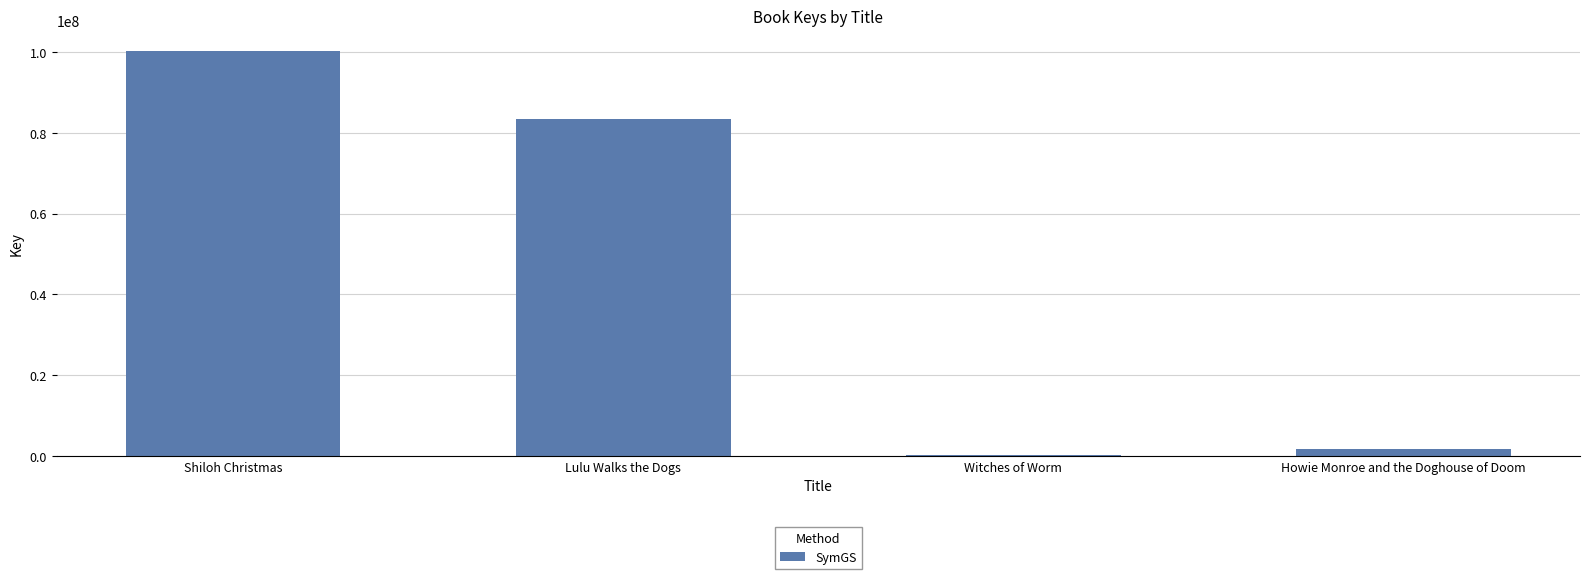

How many values are below 83461261?

2